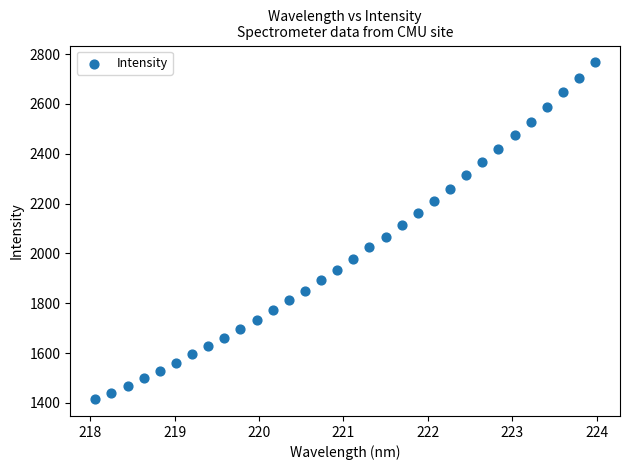

What is the range of X values (max minus min)?

5.9